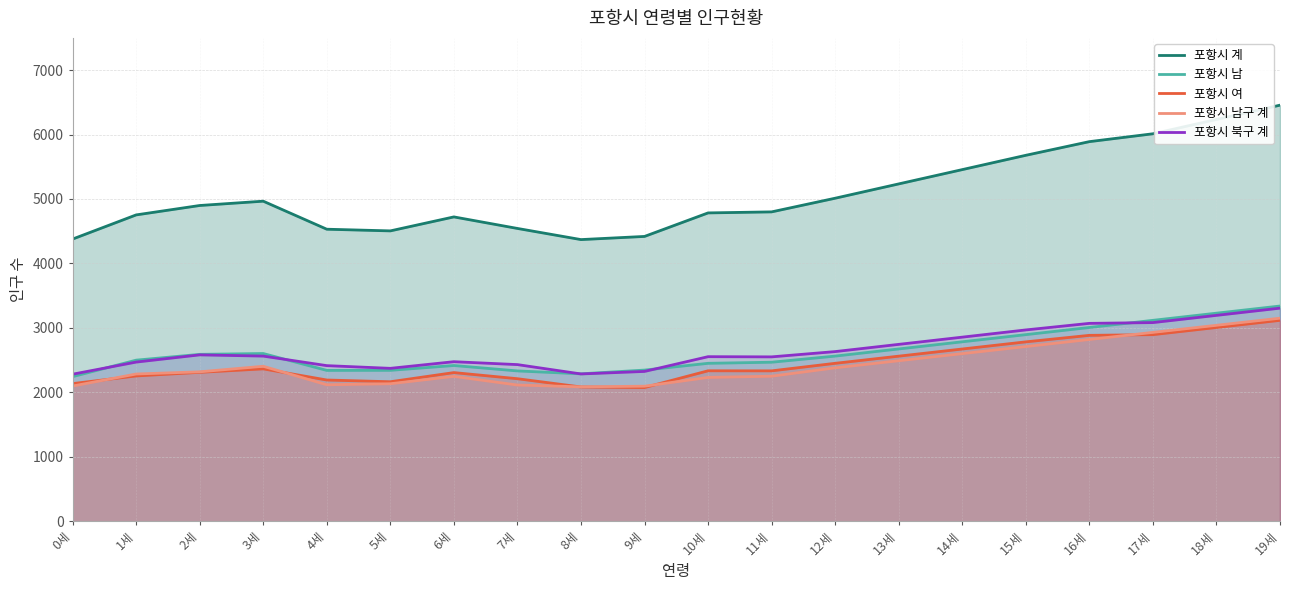

Between 11세 and 14세, which series saw the biggest shift?

포항시 계